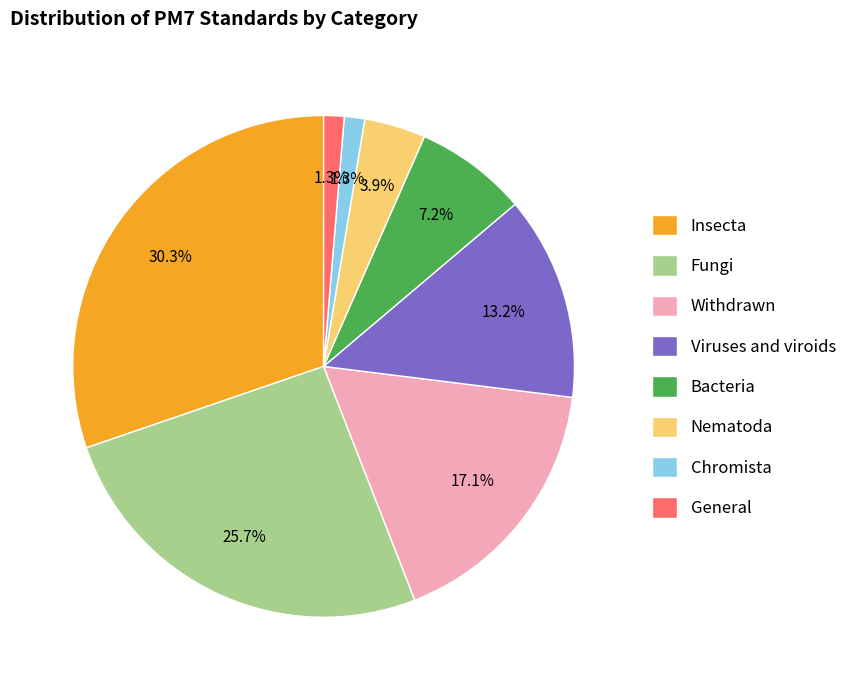

How many slices are in this pie chart?

8